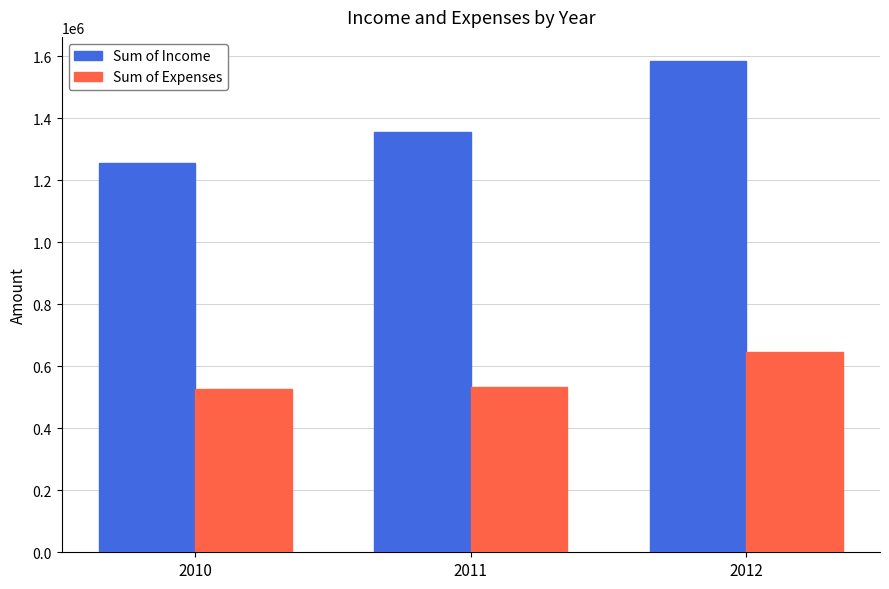

What is the lowest value of the Sum of Expenses series?

525288